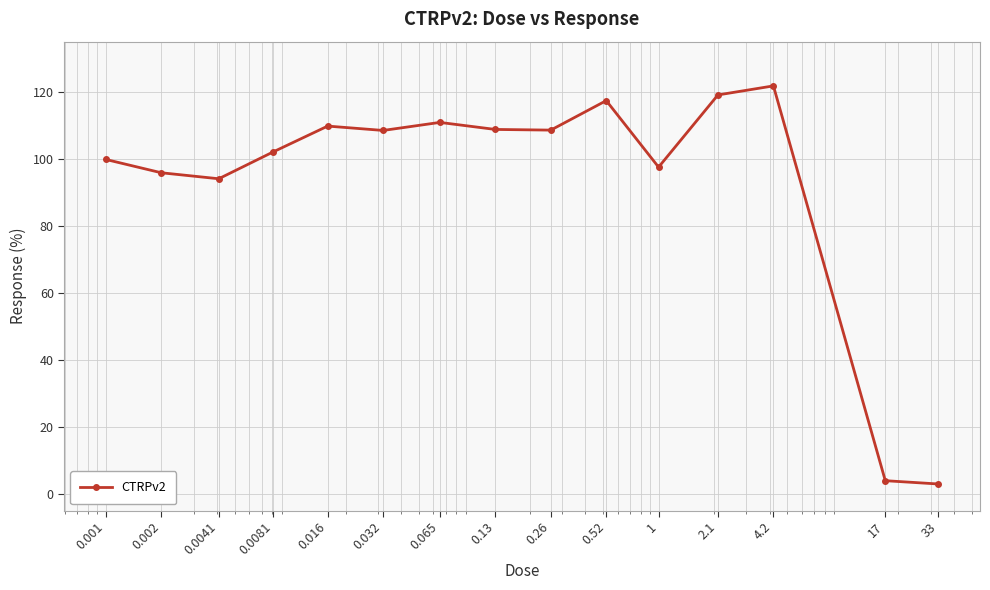

What is the sum of all values?

1401.3